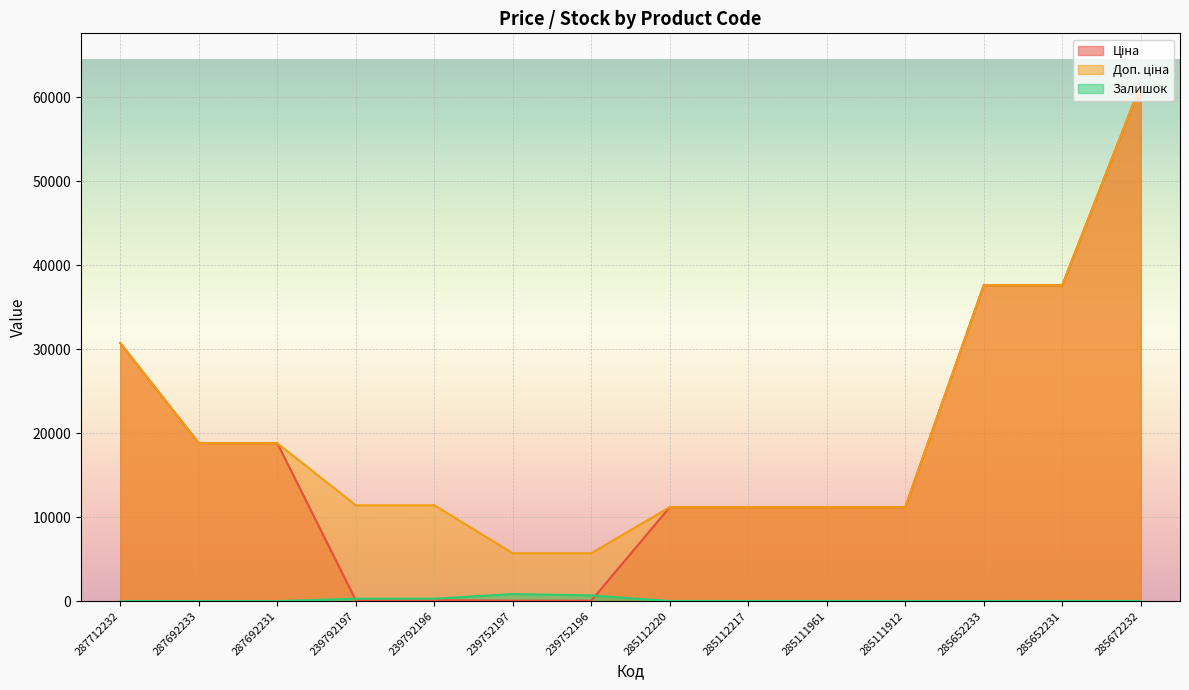

Does the chart display data point markers on the line(s)?

No